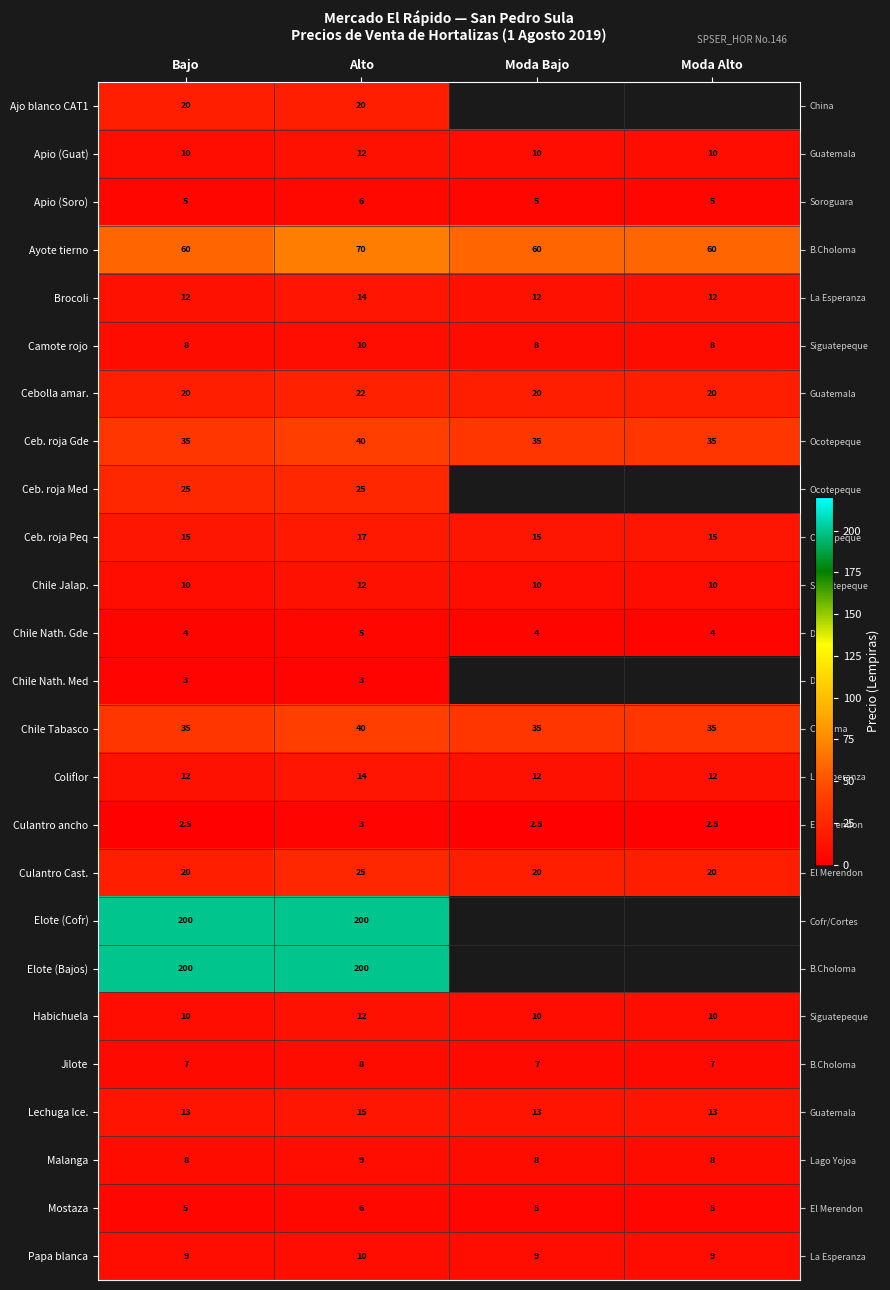

Read the row_3 value at Bajo.

60.0